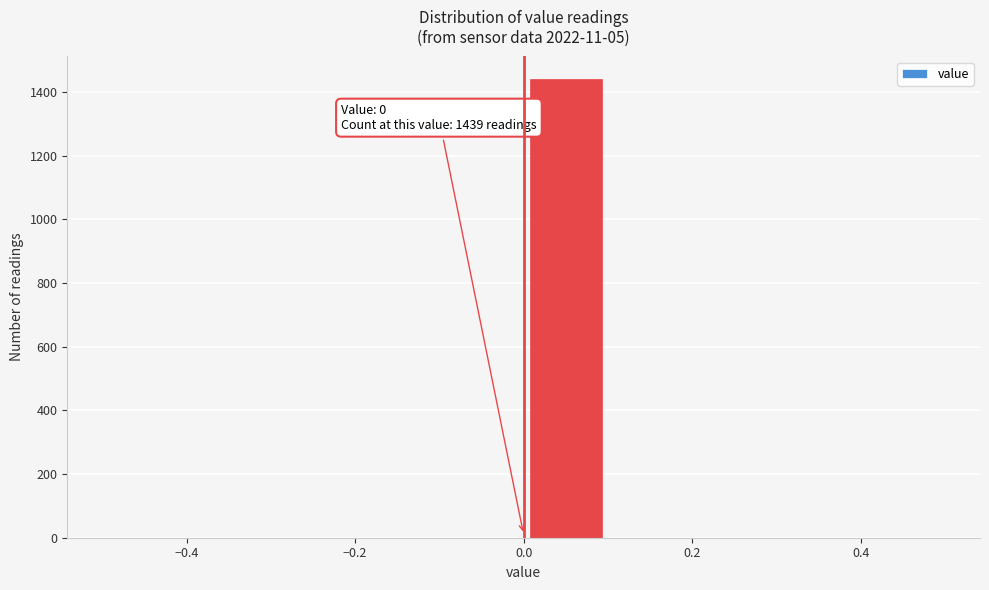

Over which range of the x-axis is the bar tallest?

0.0 to 0.1